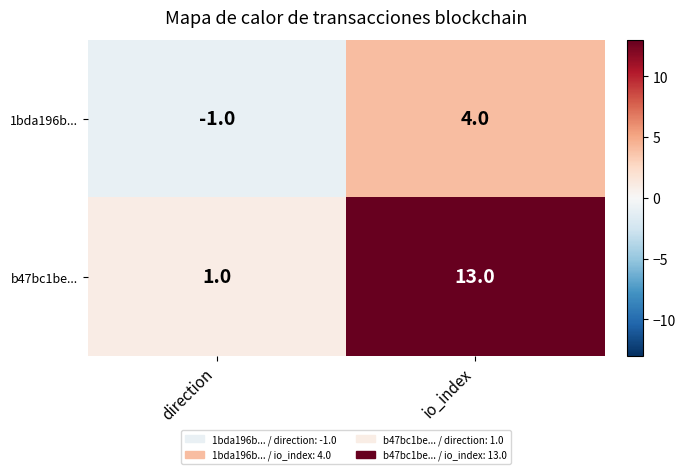

What is the difference between the 1bda196b... values at io_index and direction?

5